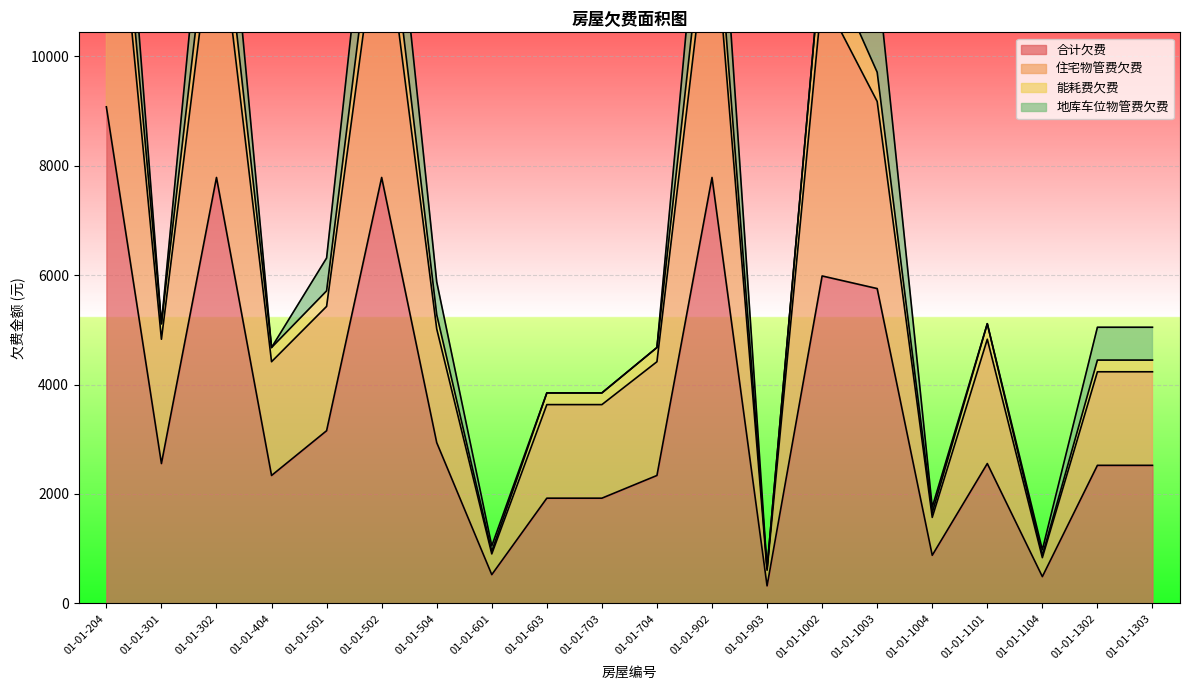

True or false: 合计欠费 has a value of 797.3 at 01-01-603.

False